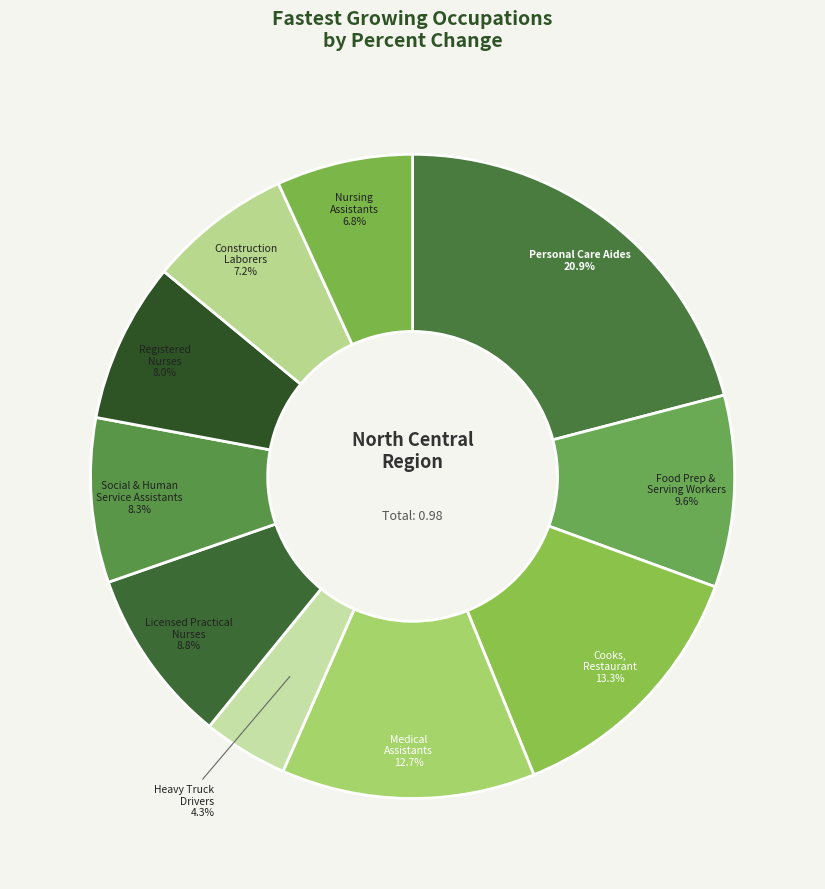

To the nearest percent, what percentage of the pie is Social & Human Service Assistants?

8%